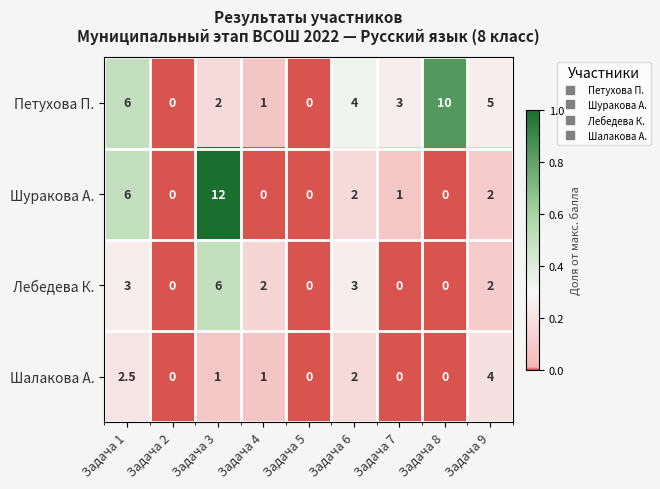

Is the value of Лебедева К. at Задача 9 greater than the value of Шуракова А. at Задача 7?

Yes